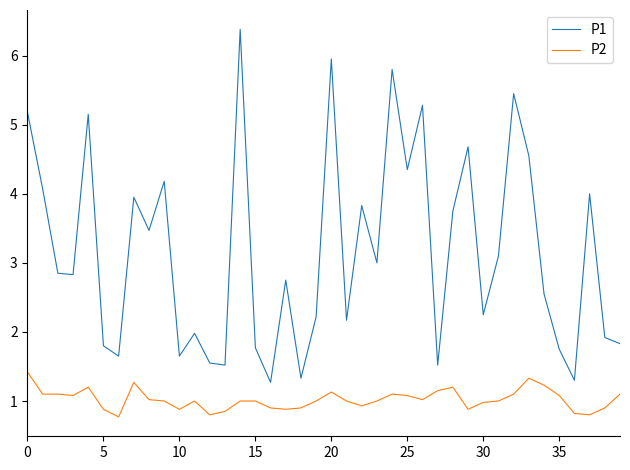

Rank the series by their maximum value, from lowest to highest.

P2, P1